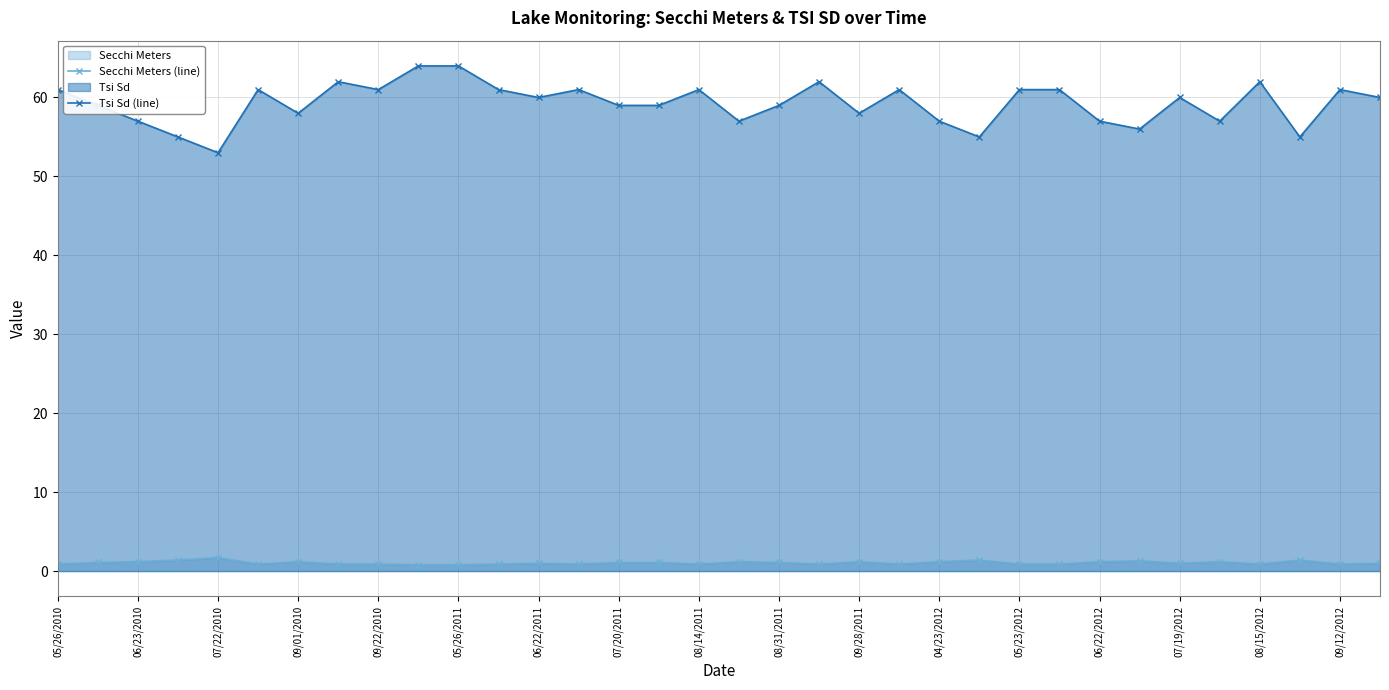

What is the highest value of the Tsi Sd (line) series?

64.0